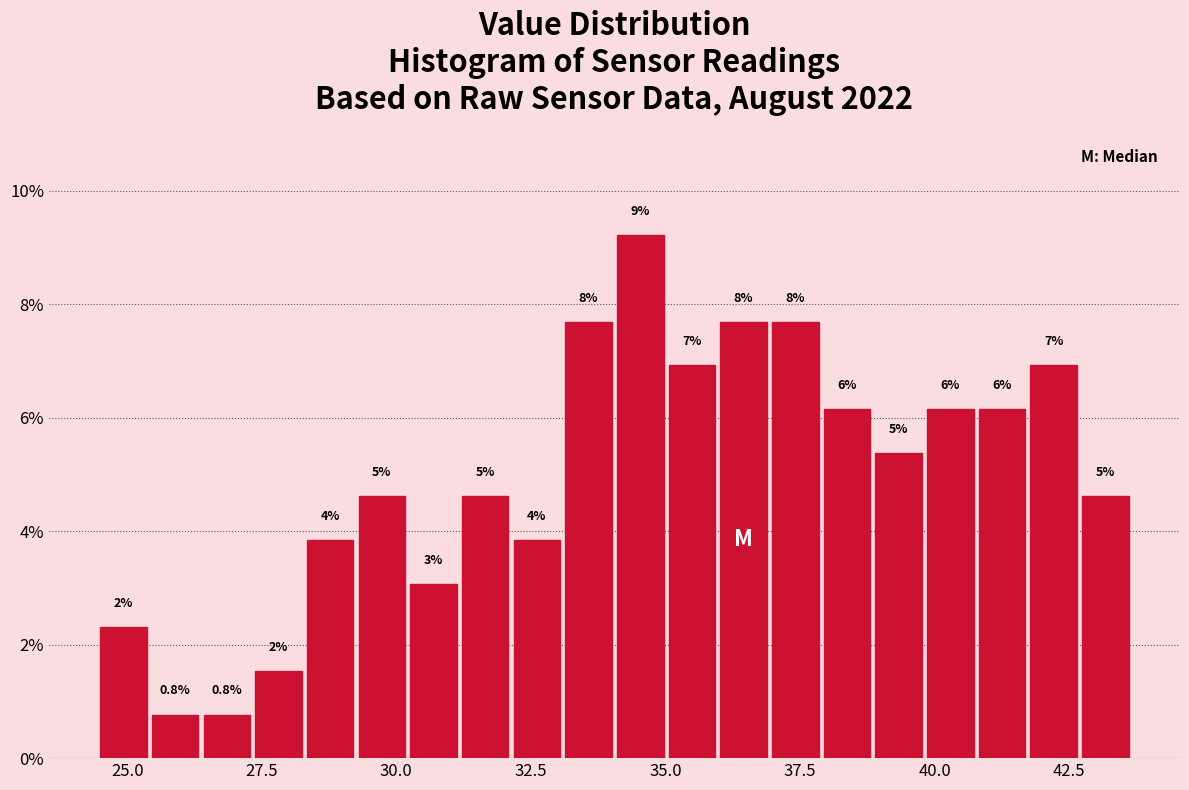

Read against the x-axis, roughly where is the centre of the tallest bar?

34.5